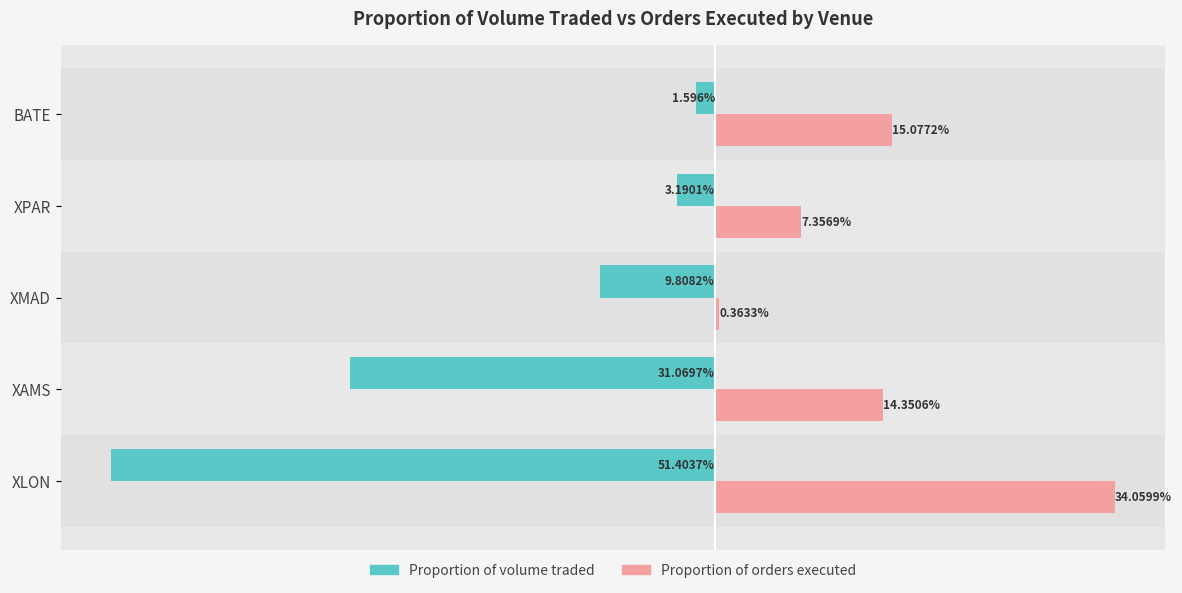

At which label does Proportion of volume traded reach its minimum?

XLON